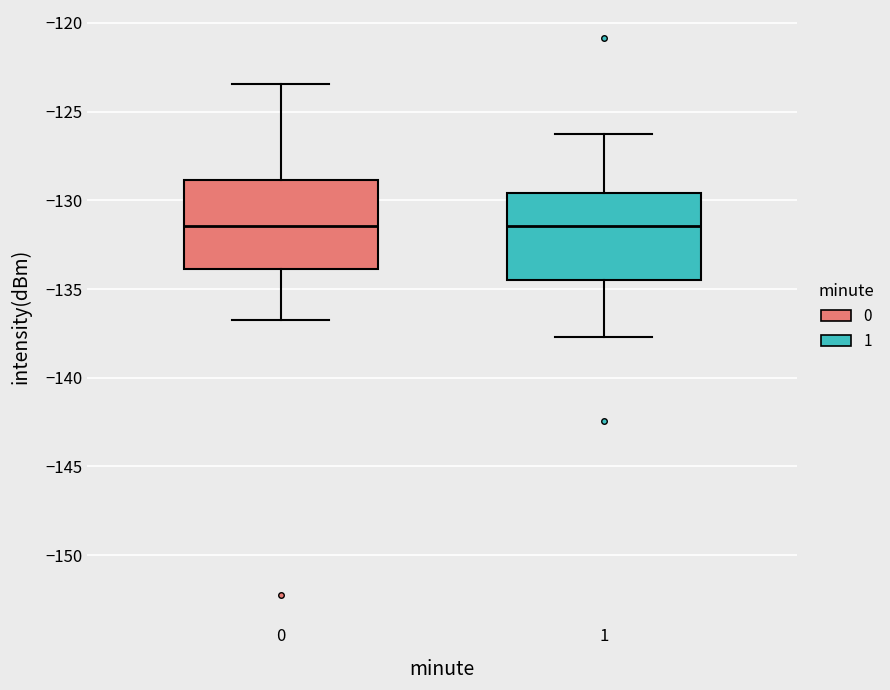

Where does the lower whisker of the box at x = 0 end on the y-axis? The values are not printed on the chart, so give them approximately, as read against the axis.

-136.5